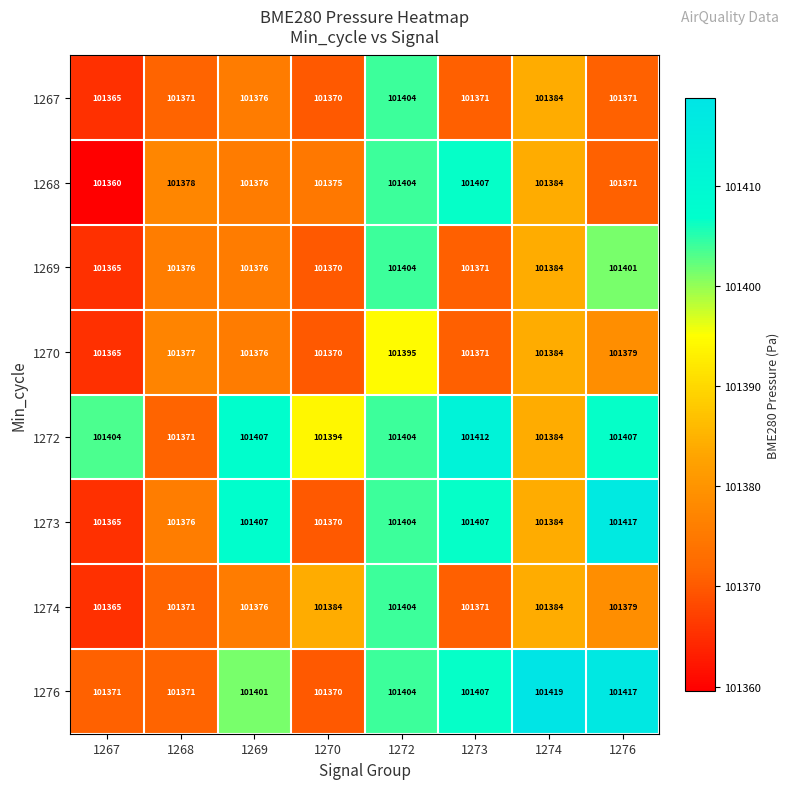

What is the smallest value displayed?

101360